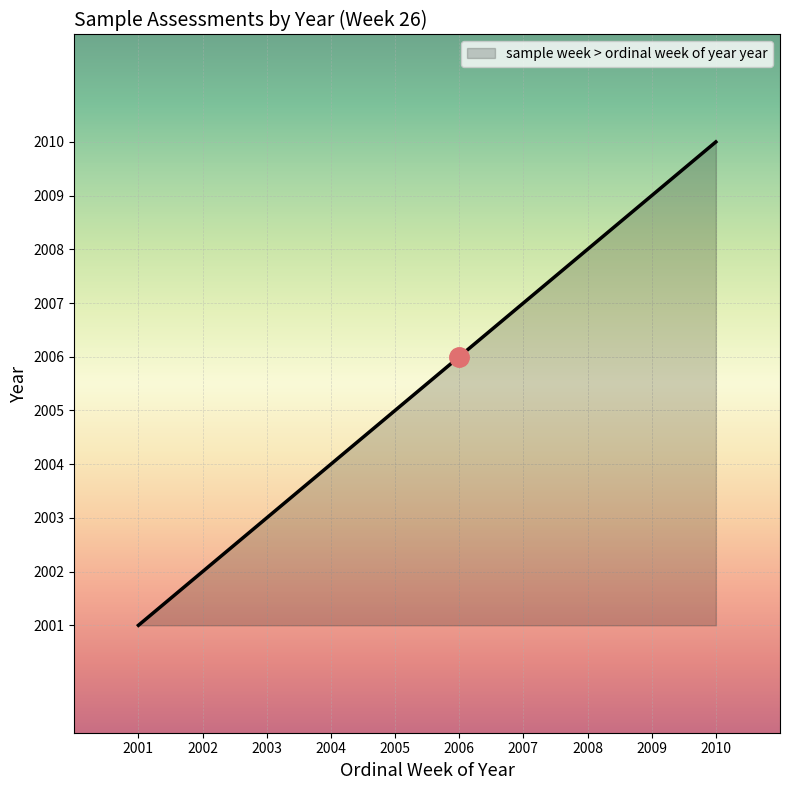

What is the approximate value at 2009?

2009